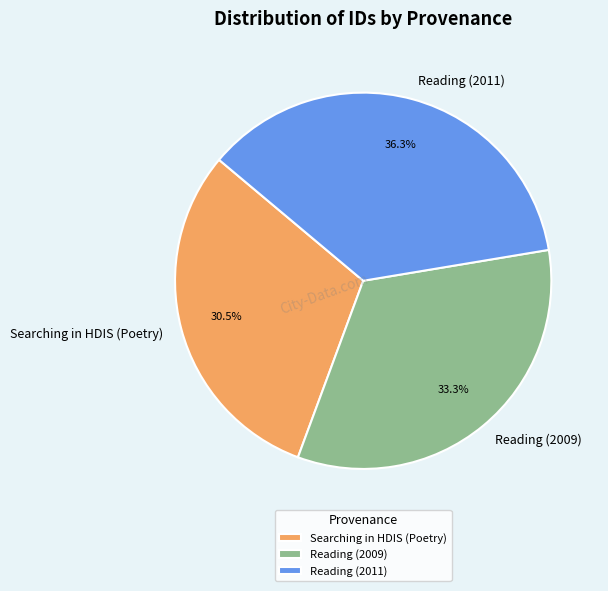

Rank the categories by value from highest to lowest.

Reading (2011), Reading (2009), Searching in HDIS (Poetry)